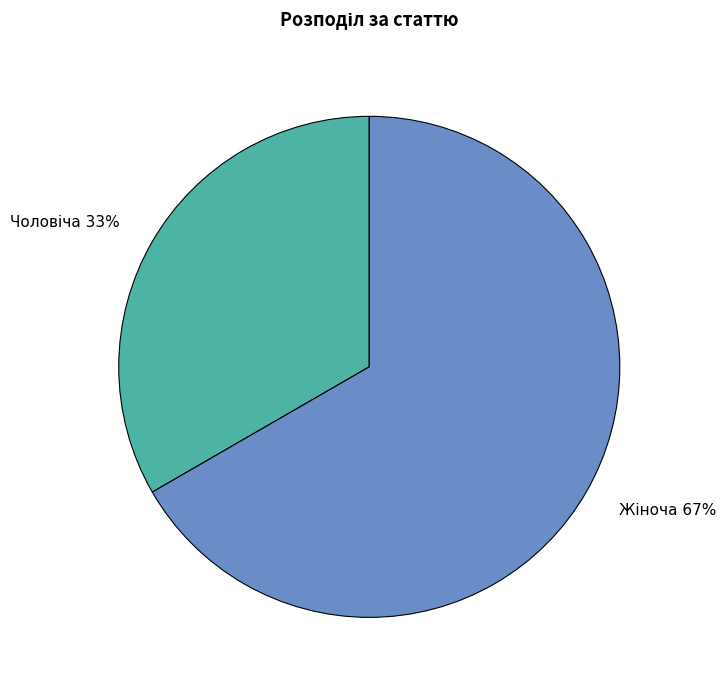

To the nearest percent, what is the average slice percentage?

50%